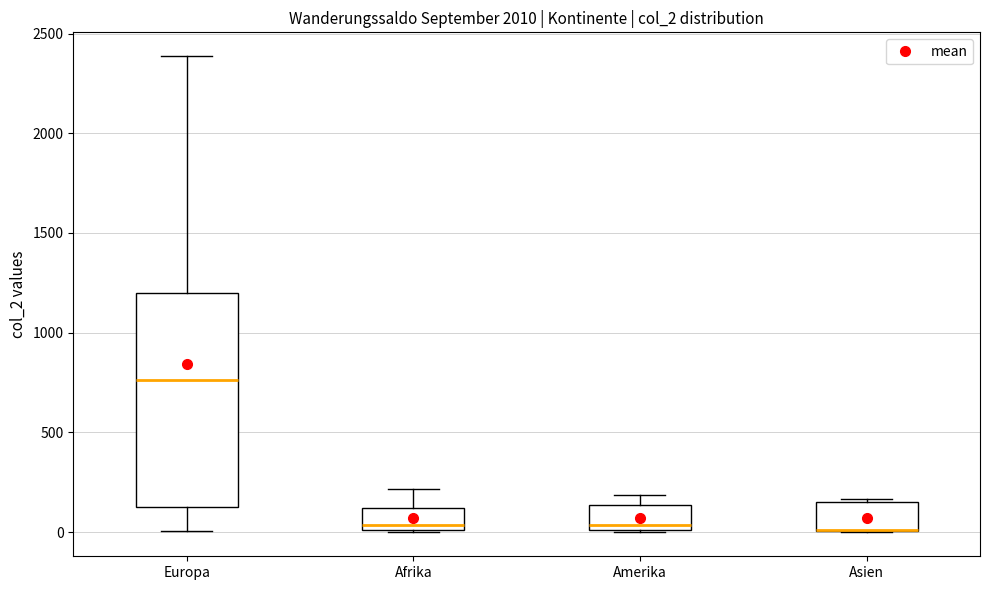

Reading left to right, read every box against the y-axis: the position of its median line, the range the box covers, and the ends of its whiskers. The values are not printed on the chart, so give them approximately, as read against the axis.

Europa: median 750, box 100 to 1200, whiskers 0 to 2400
Afrika: median 50, box 0 to 100, whiskers 0 to 200
Amerika: median 50, box 0 to 150, whiskers 0 to 200
Asien: median 0 (drawn on the box's lower edge), box 0 to 150, whiskers 0 to 150